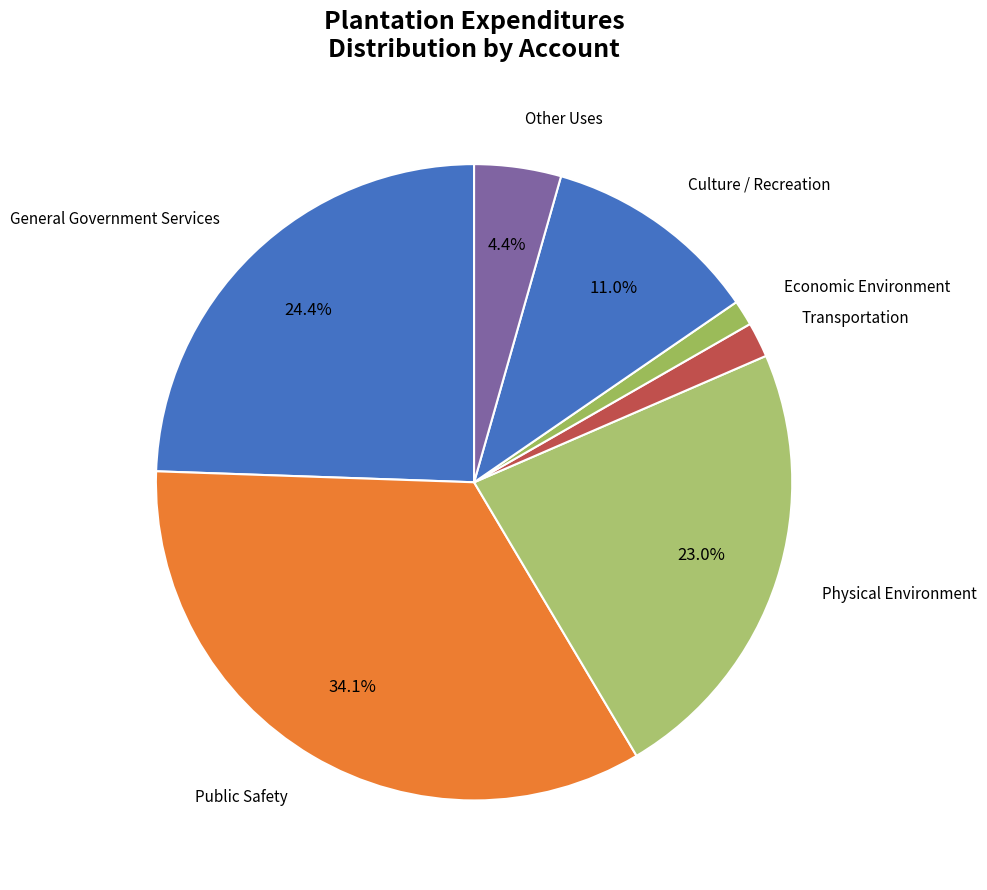

Count the number of slices in the pie.

7